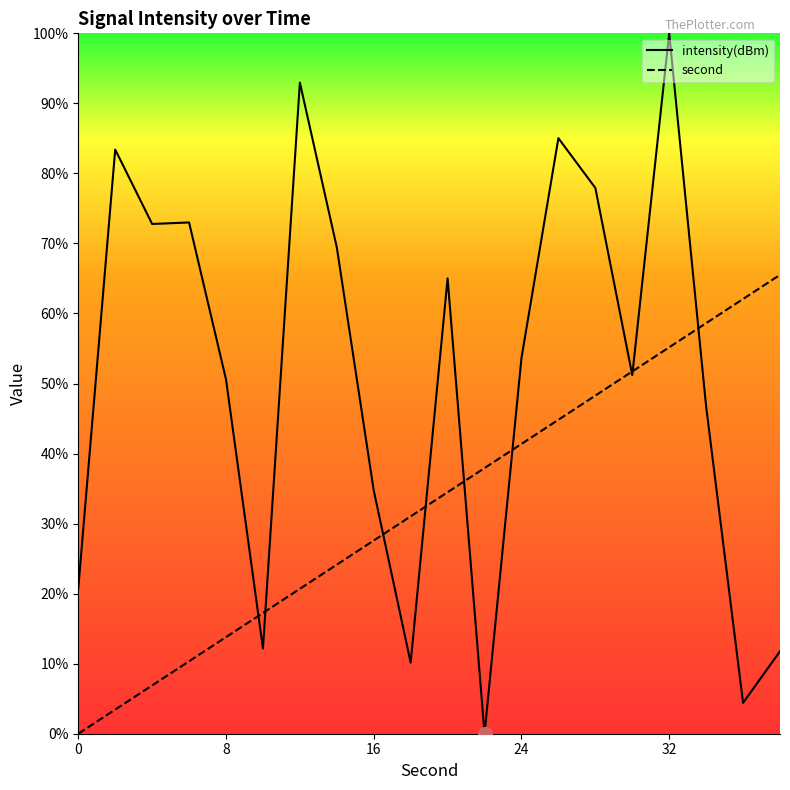

Rank the series by their average value, from highest to lowest.

intensity(dBm), second